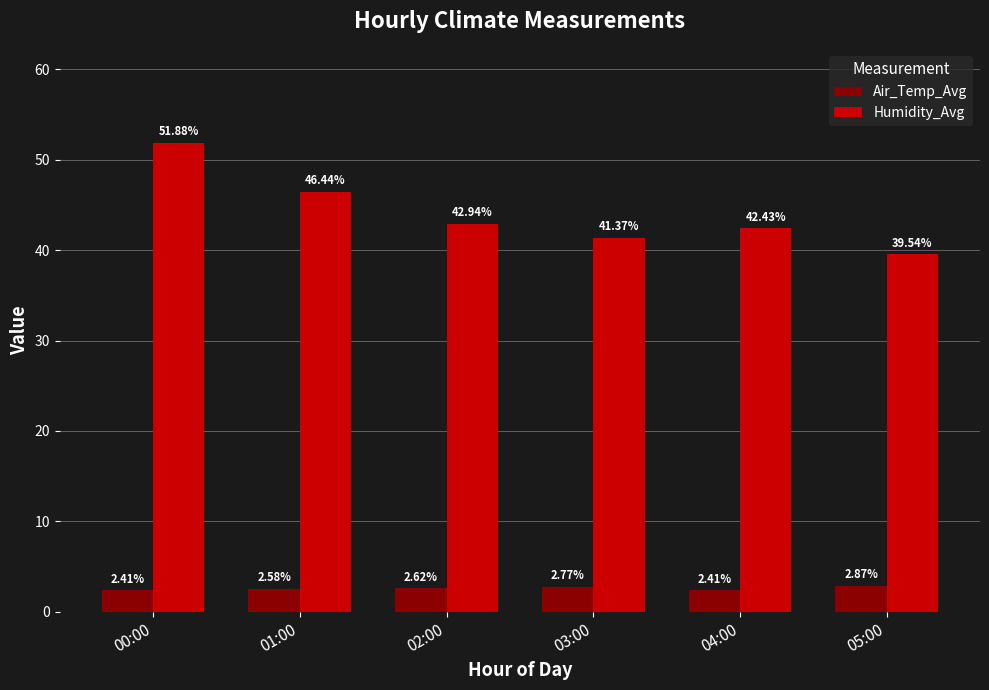

At how many categories does at least one series exceed 4?

6